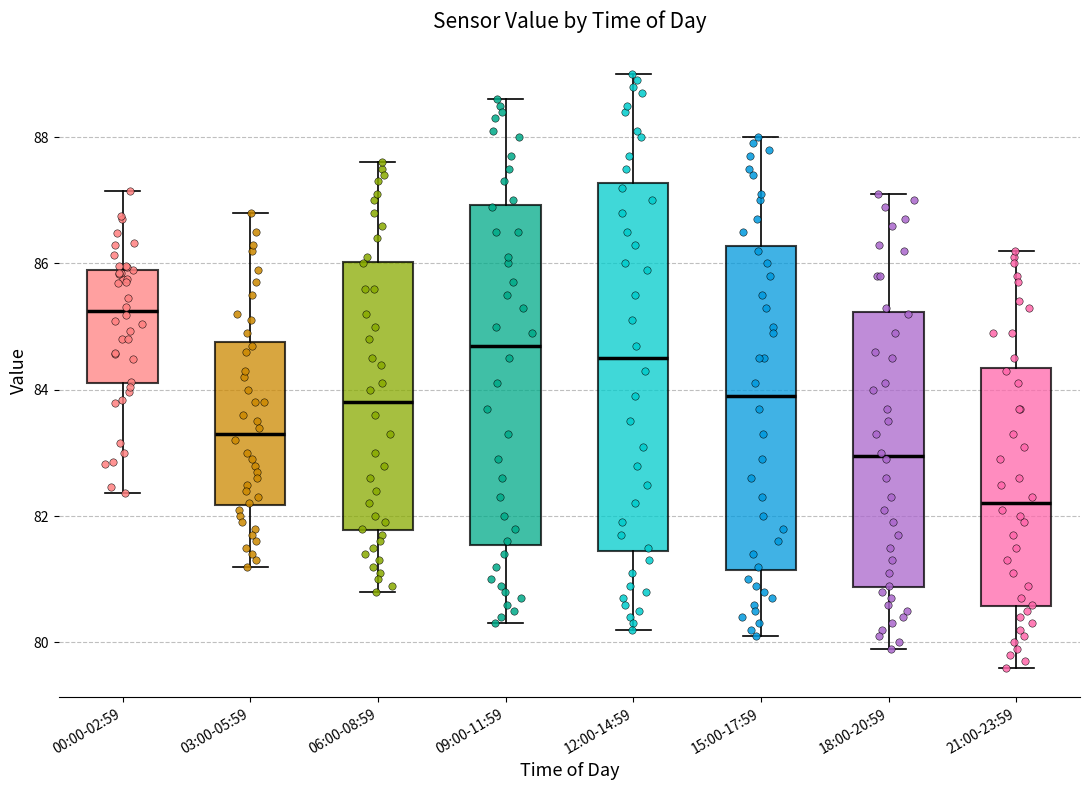

Reading left to right, transcribe this box plot: for each box, give where its median line is, the range the box spans, and where its two whiskers end, as read against the y-axis. The values are not printed on the chart, so give them approximately, as read against the axis.

00:00-02:59: median 85.2, box 84.2 to 86.0, whiskers 82.4 to 87.2
03:00-05:59: median 83.4, box 82.2 to 84.8, whiskers 81.2 to 86.8
06:00-08:59: median 83.8, box 81.8 to 86.0, whiskers 80.8 to 87.6
09:00-11:59: median 84.8, box 81.6 to 87.0, whiskers 80.4 to 88.6
12:00-14:59: median 84.6, box 81.4 to 87.2, whiskers 80.2 to 89.0
15:00-17:59: median 84.0, box 81.2 to 86.2, whiskers 80.2 to 88.0
18:00-20:59: median 83.0, box 80.8 to 85.2, whiskers 80.0 to 87.2
21:00-23:59: median 82.2, box 80.6 to 84.4, whiskers 79.6 to 86.2